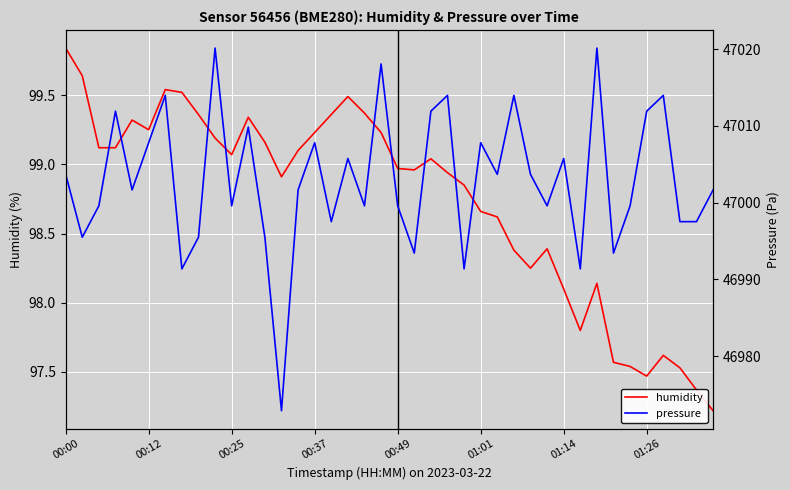

Is this an area chart (filled region under the line)?

No